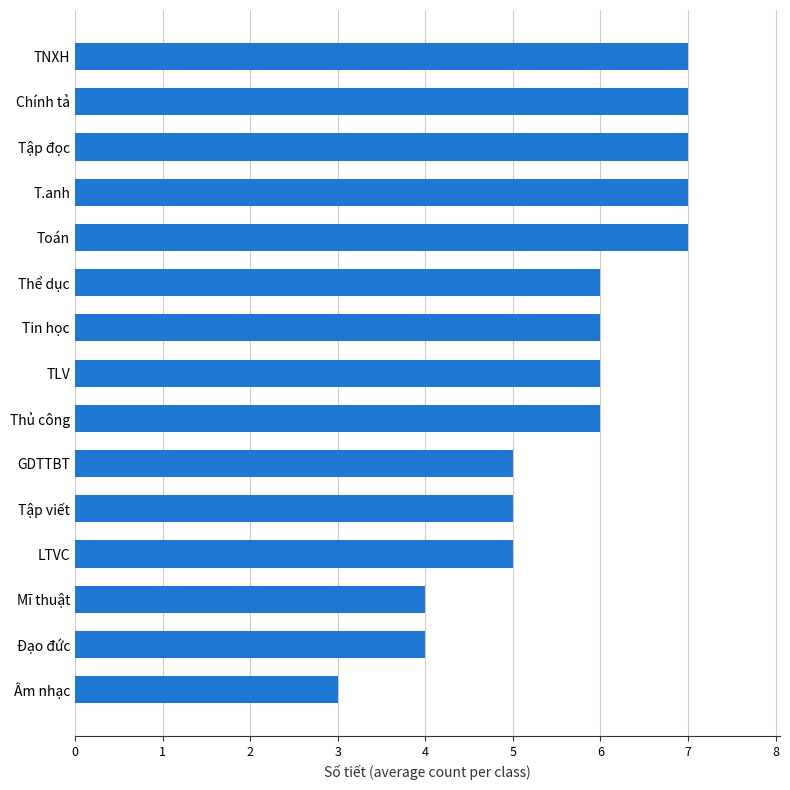

What is the difference between the maximum and second lowest values?

3